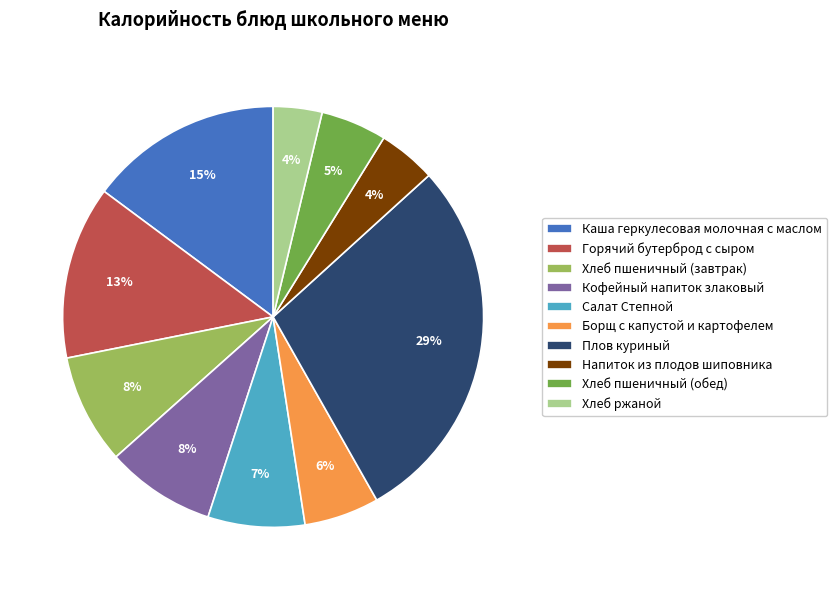

Which category has the biggest portion of the pie?

Плов куриный